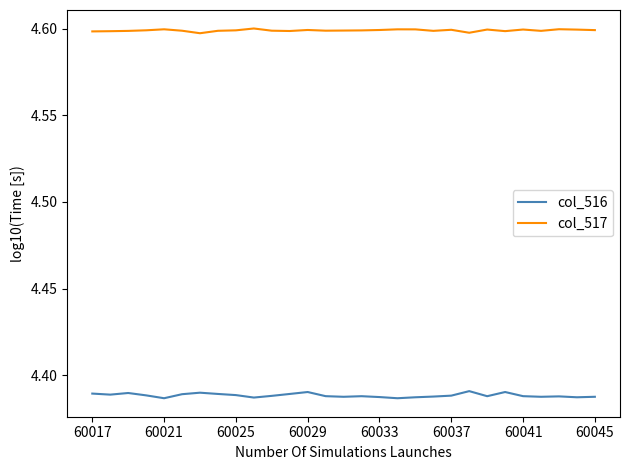

Which series has the largest total across all categories?

col_517